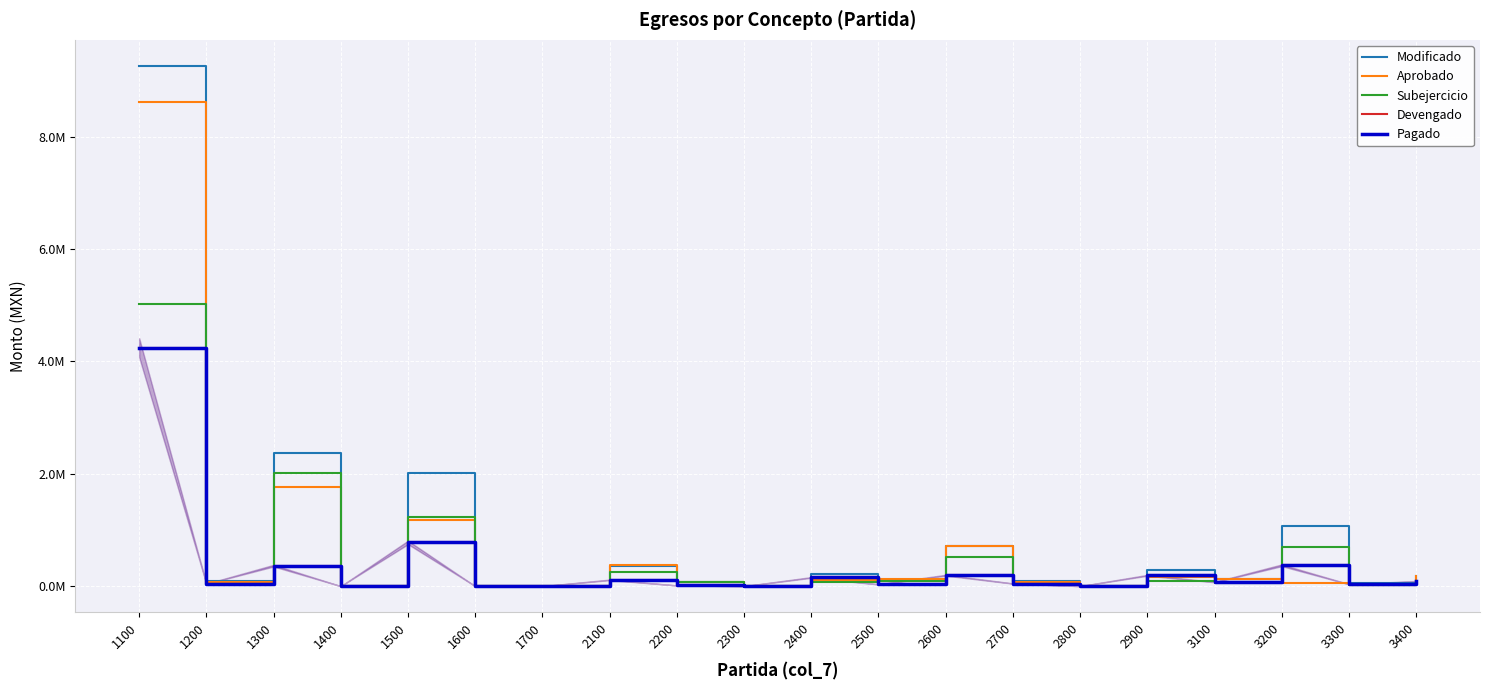

Which series has the largest total across all categories?

Modificado